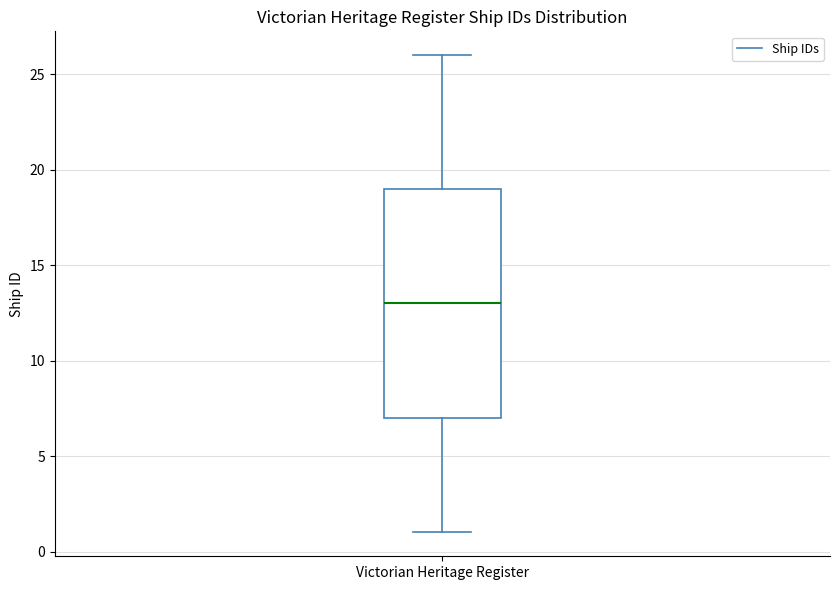

Read this box plot against the y-axis: the position of the median line, the range covered by the box, and the ends of both whiskers. The values are not printed on the chart, so give them approximately, as read against the axis.

median 13, box 7 to 19, whiskers 1 to 26